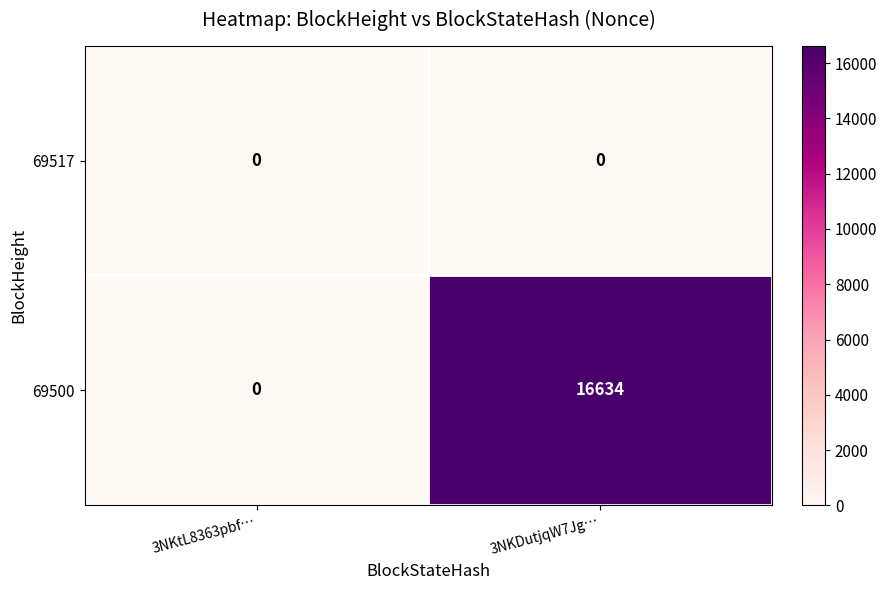

Which category has the highest value in the 69500 series?

3NKDutjqW7Jg…